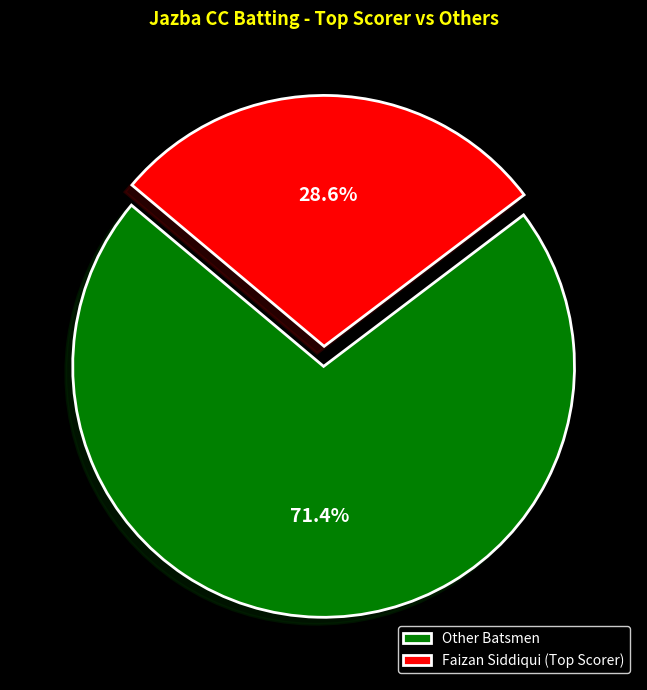

Which category has the smallest portion of the pie?

Faizan Siddiqui (Top Scorer)